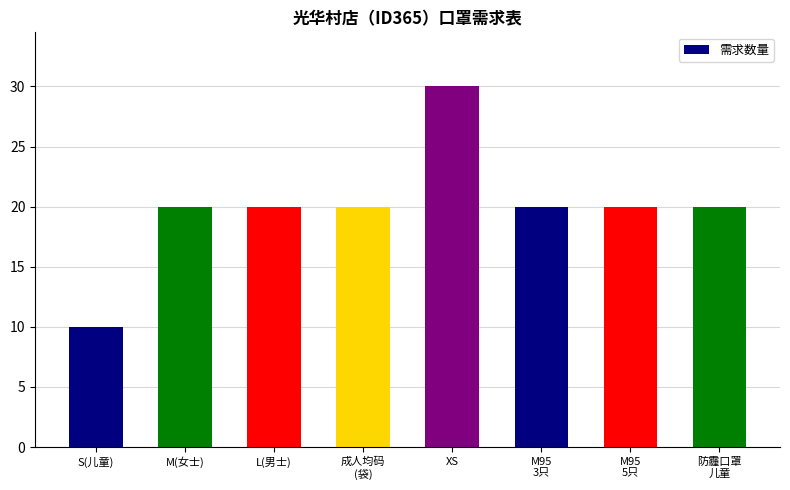

What is the difference between the second highest and minimum values?

10